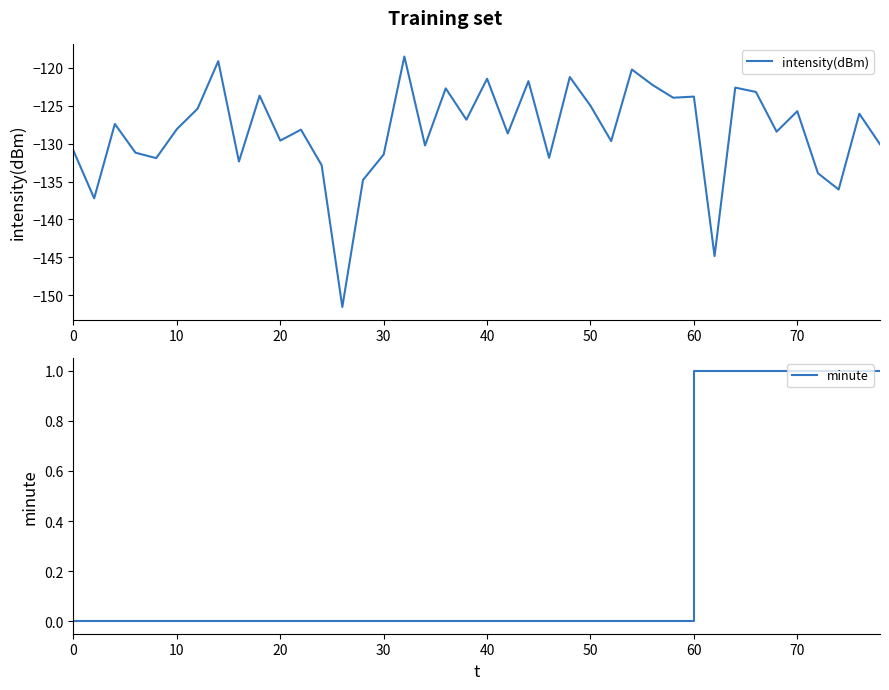

List the series in order of their peak value, highest first.

minute, intensity(dBm)